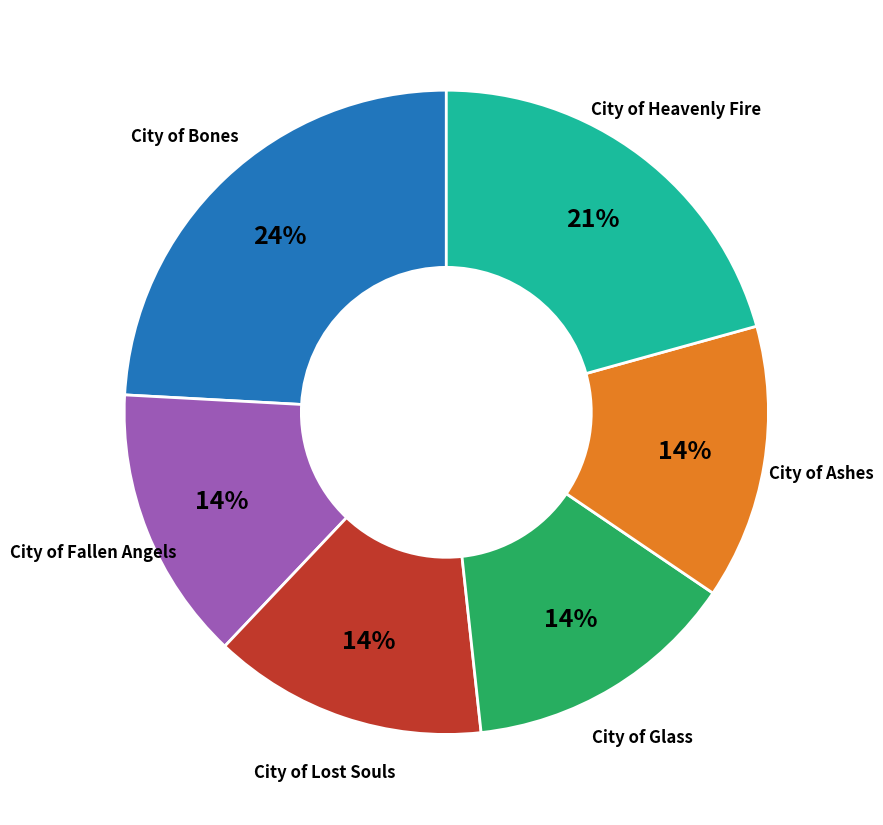

Is there a majority slice in this chart?

No